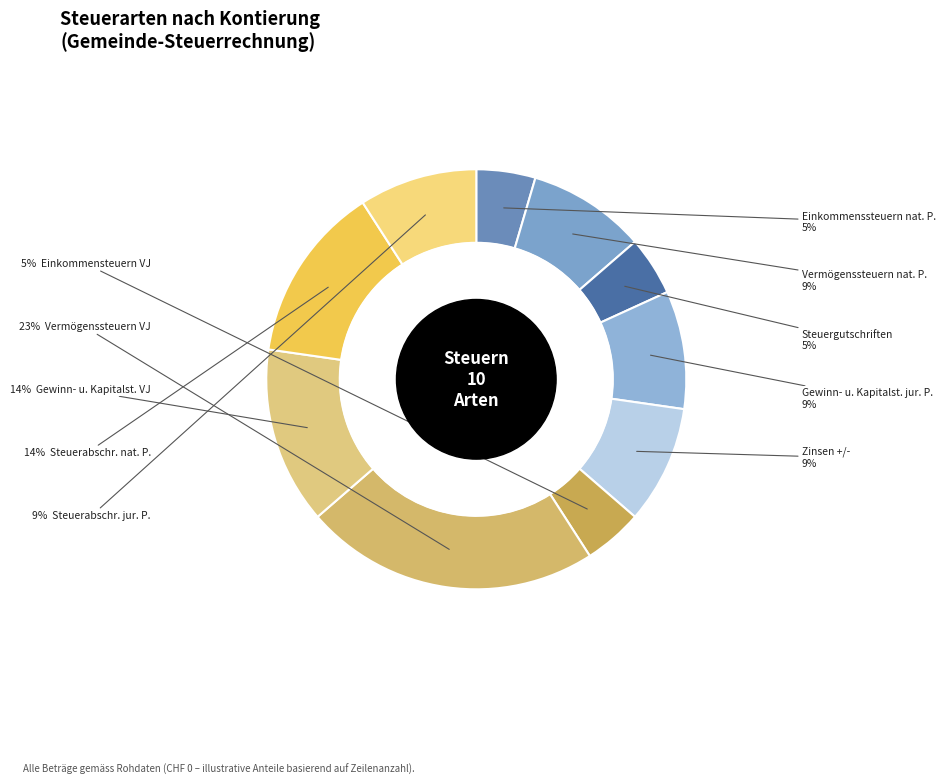

How many segments does this pie chart have?

10